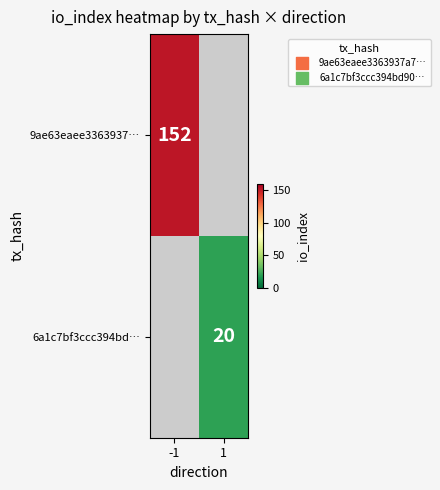

Between 1 and -1, which is larger?

-1